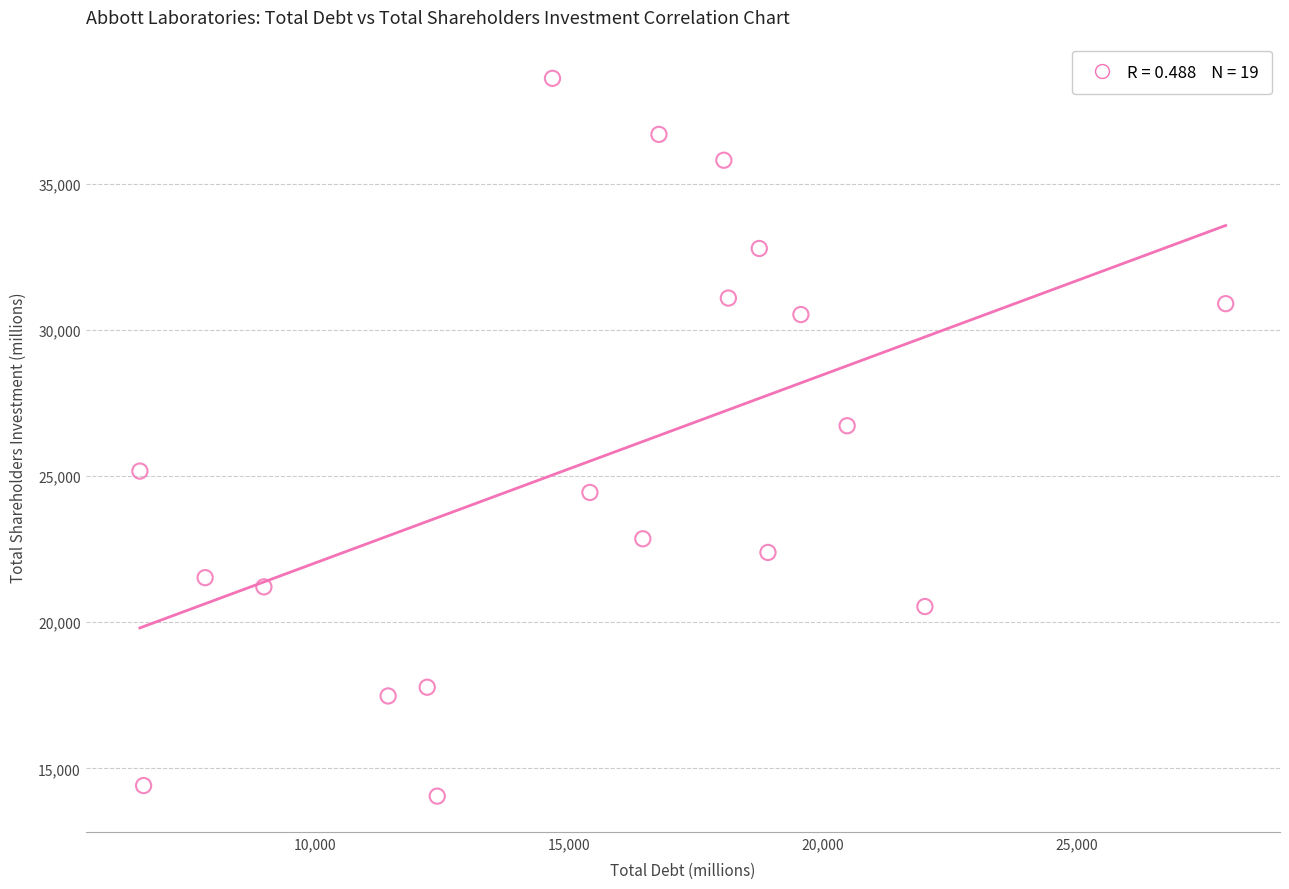

What is the range of X values (max minus min)?

21363